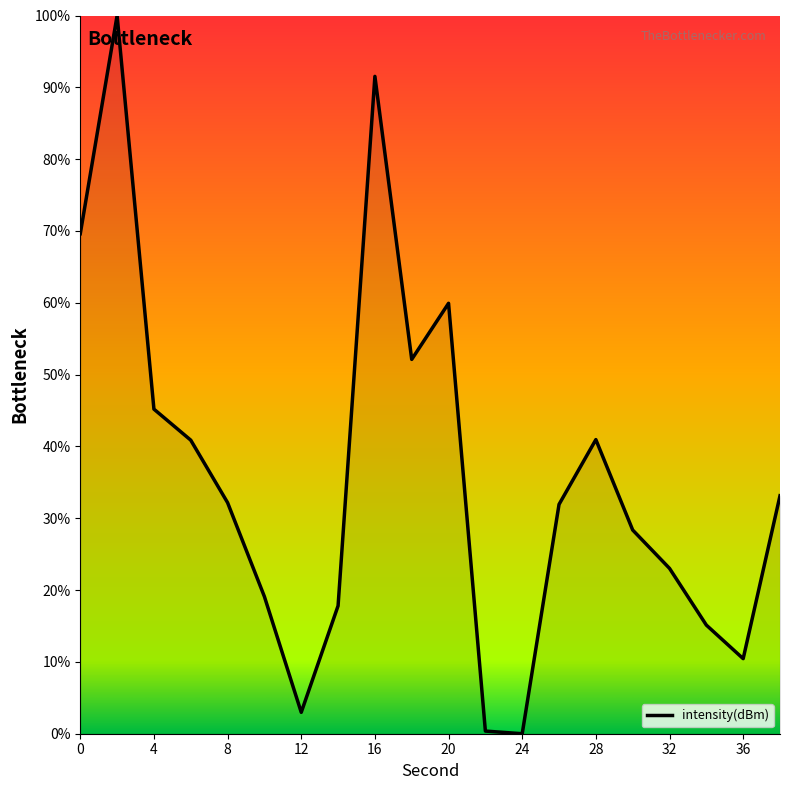

What is the difference between the maximum and minimum values?

100.0